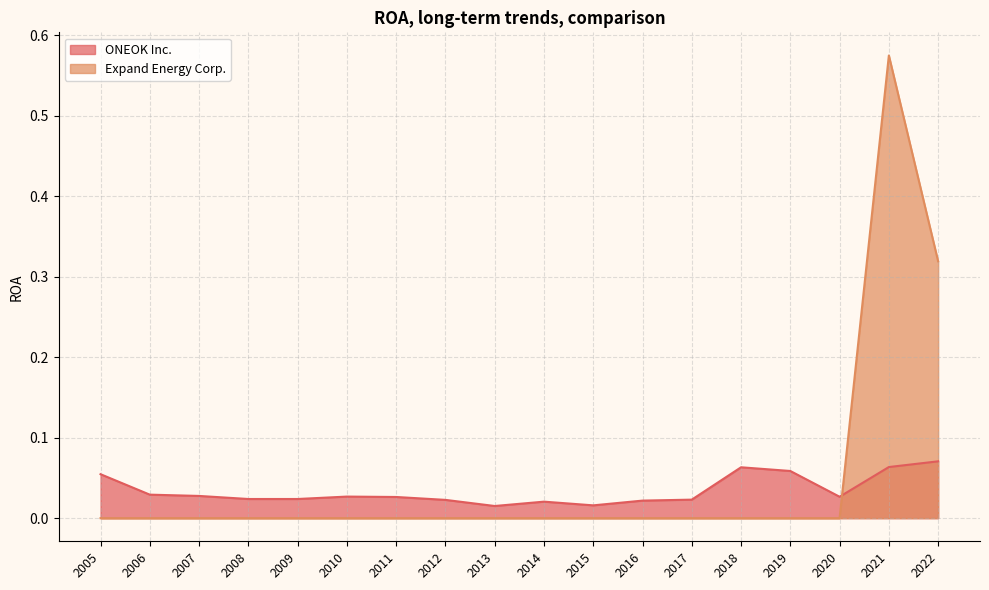

How many distinct data groups are displayed?

2